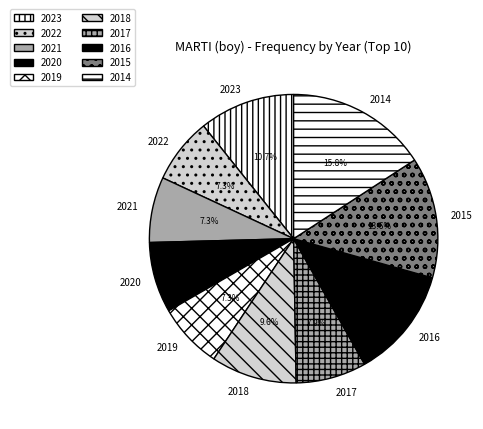

Which has a higher value, 2019 or 2018?

2018